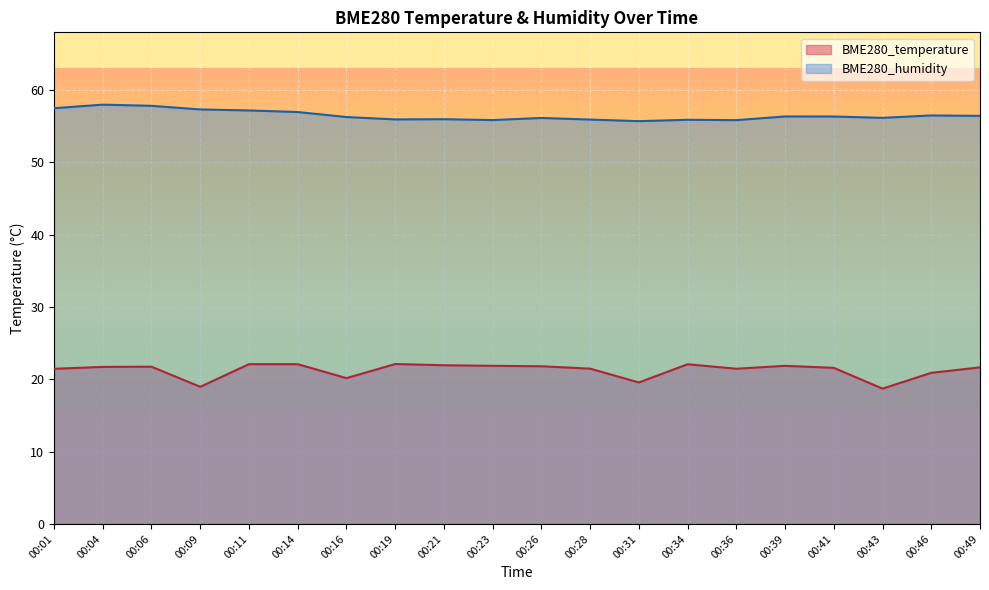

Does the chart display data point markers on the line(s)?

No